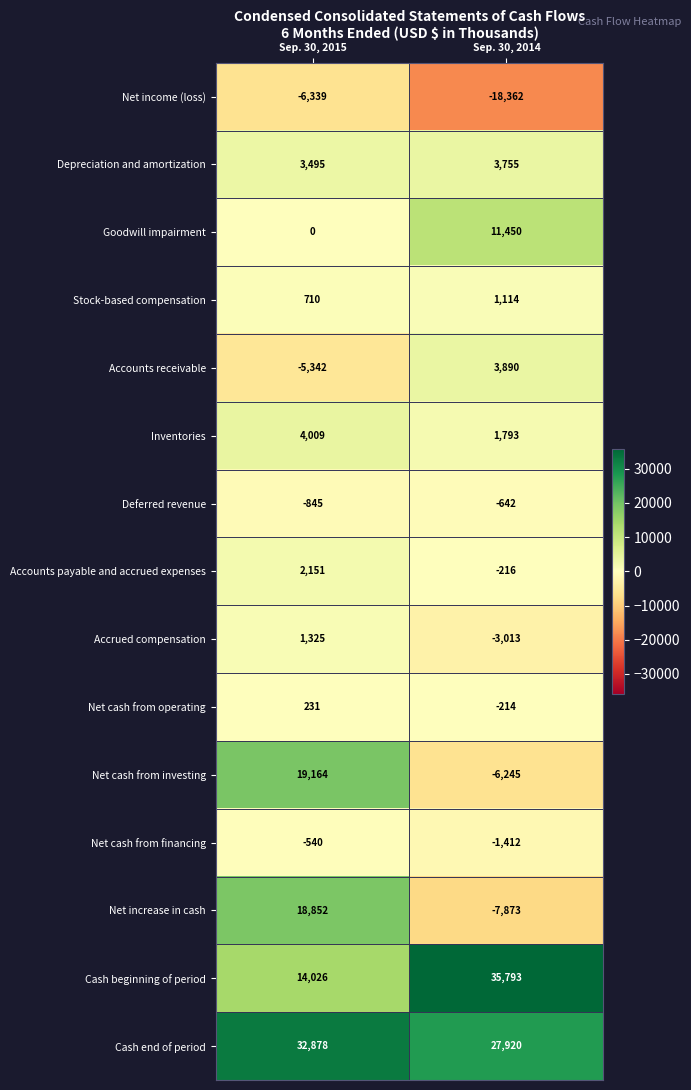

How many distinct data groups are displayed?

15